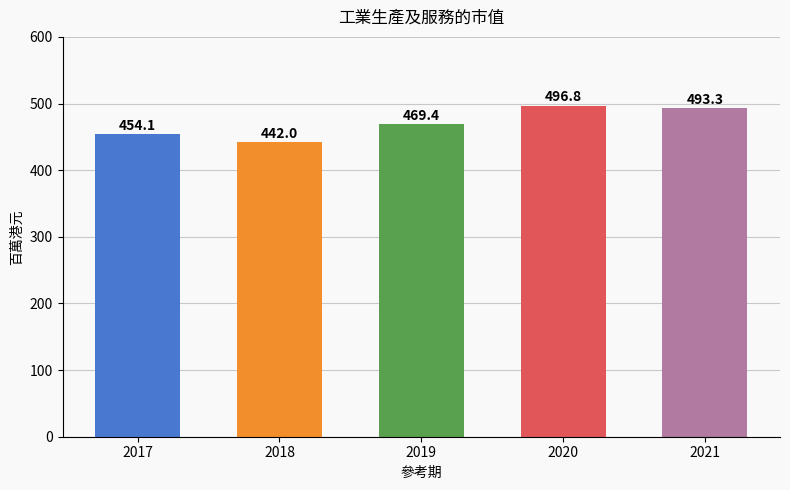

Count the number of categories in the chart.

5